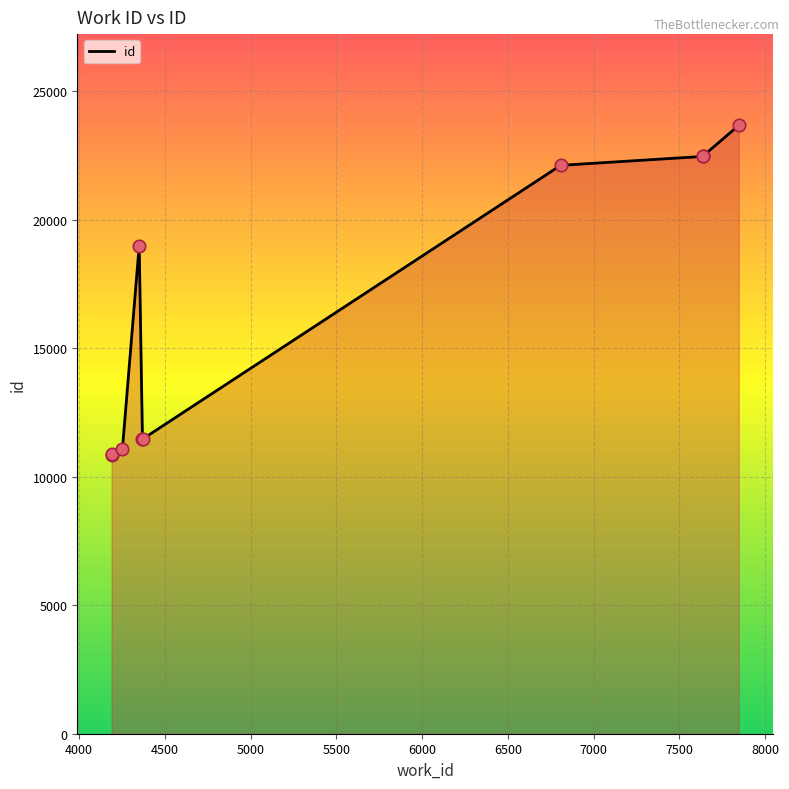

What is the change in value from 5500 to 7500?

+10995